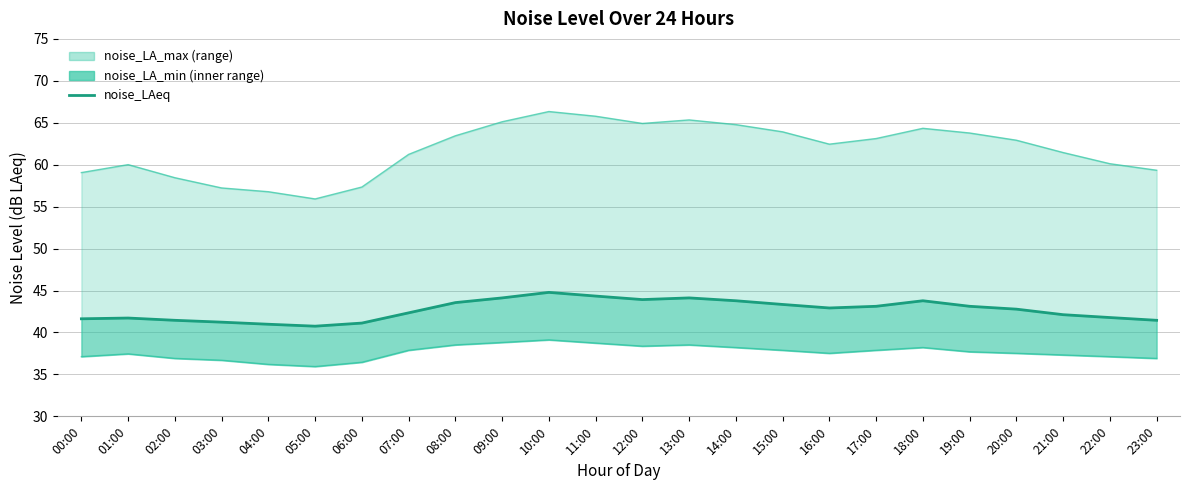

Reading right to left, list all the values displayed in this chart.

23:00=41.5	22:00=41.8	21:00=42.1	20:00=42.8	19:00=43.1	18:00=43.8	17:00=43.1	16:00=42.9	15:00=43.3	14:00=43.8	13:00=44.1	12:00=43.9	11:00=44.3	10:00=44.8	09:00=44.1	08:00=43.6	07:00=42.3	06:00=41.1	05:00=40.8	04:00=41.0	03:00=41.2	02:00=41.5	01:00=41.7	00:00=41.6